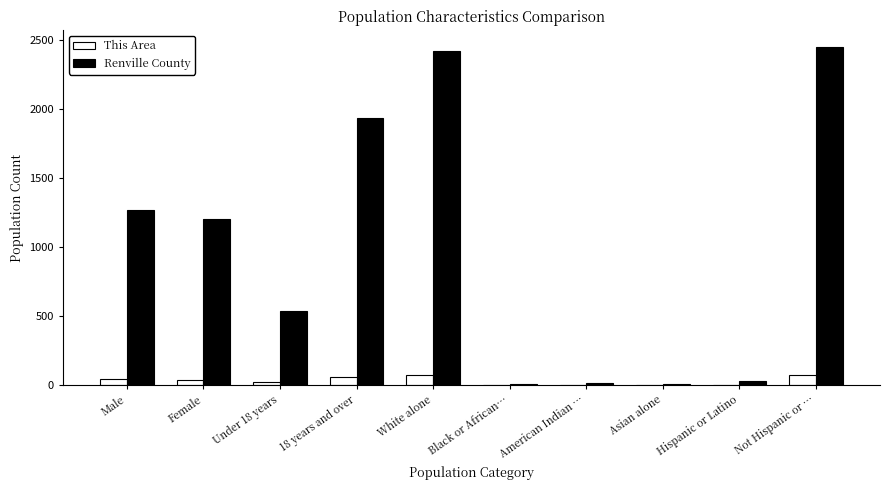

Where is Renville County nearest to the value 1224?

Female